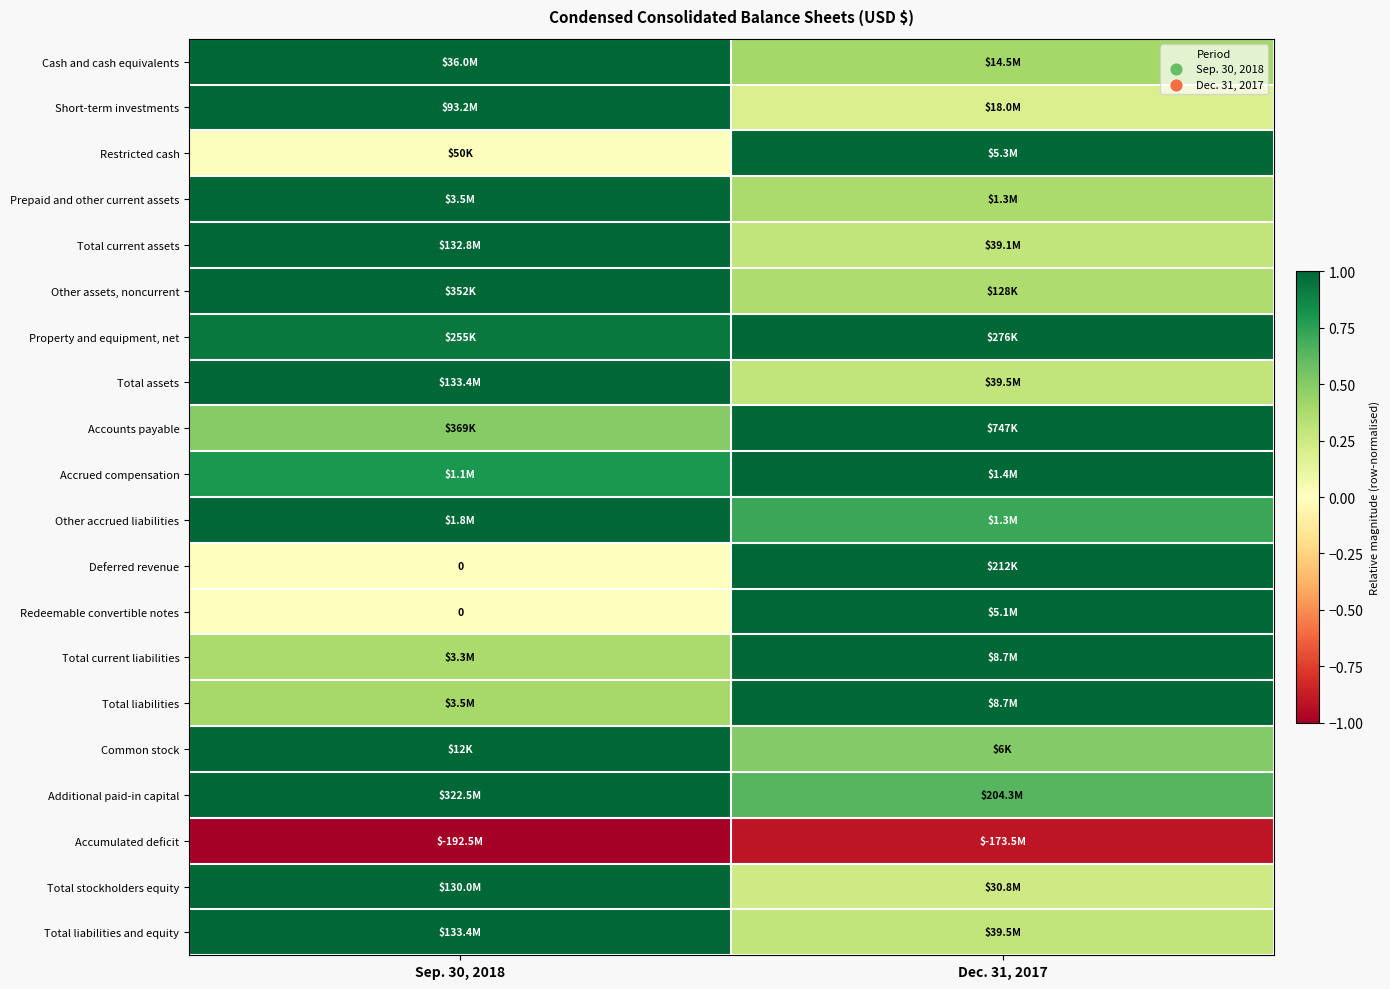

Count the Total liabilities and equity values in the range 0 to 1.

2